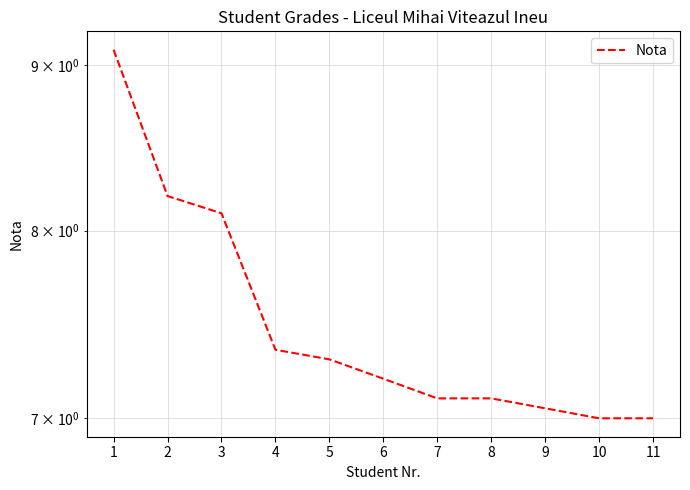

What is the difference between the maximum and second lowest values?

2.1